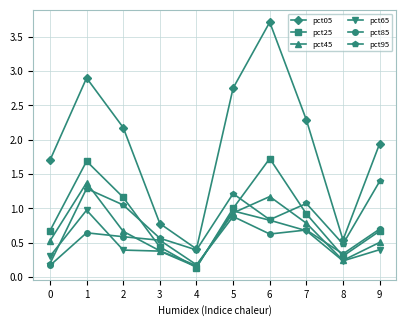

In pct05, how many points are lower than both neighbors (excluding endpoints)?

2